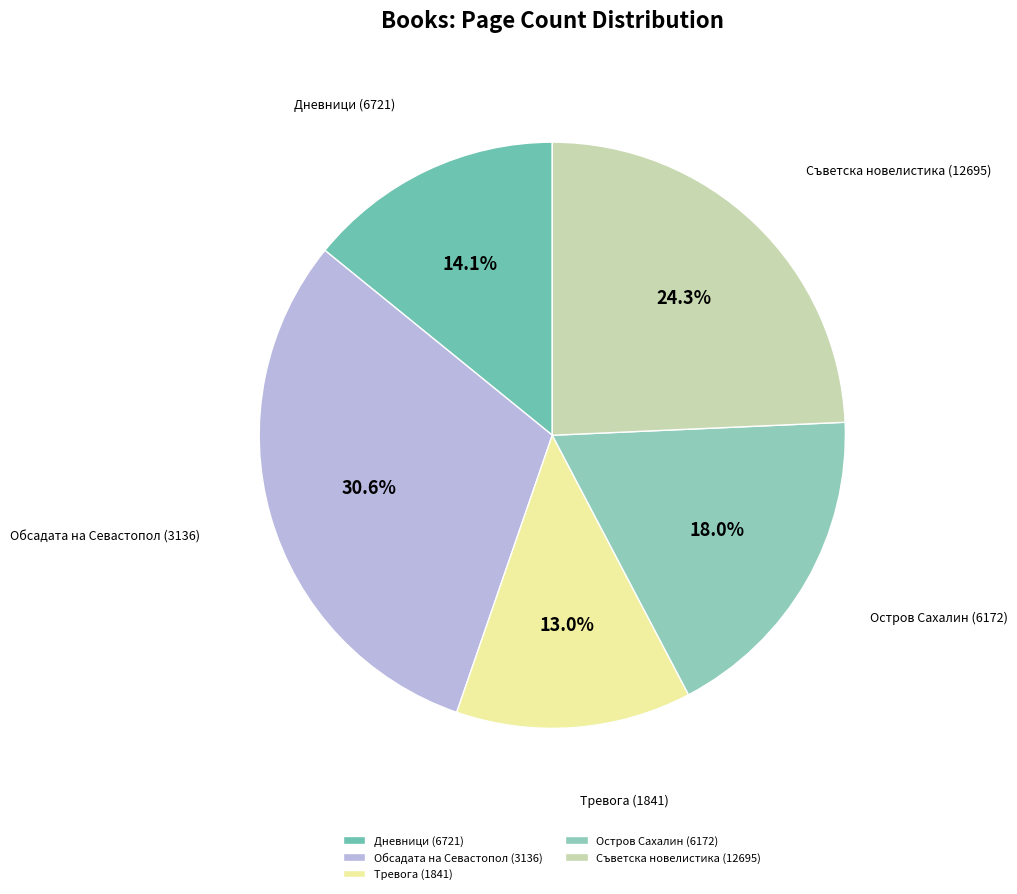

Combined, what portion of the pie is Съветска новелистика (12695) and Тревога (1841)?

37.3%